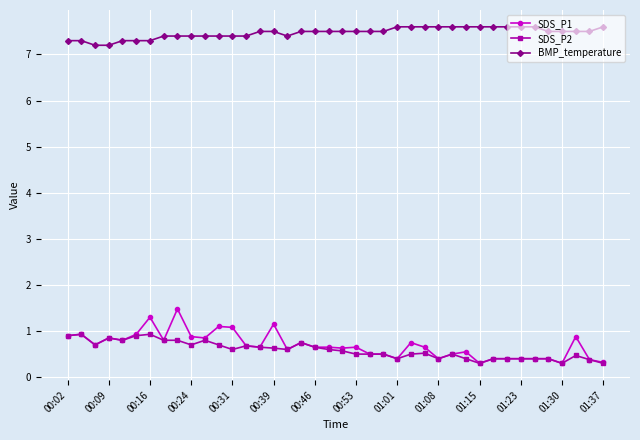

True or false: SDS_P1 and BMP_temperature intersect in this chart.

False